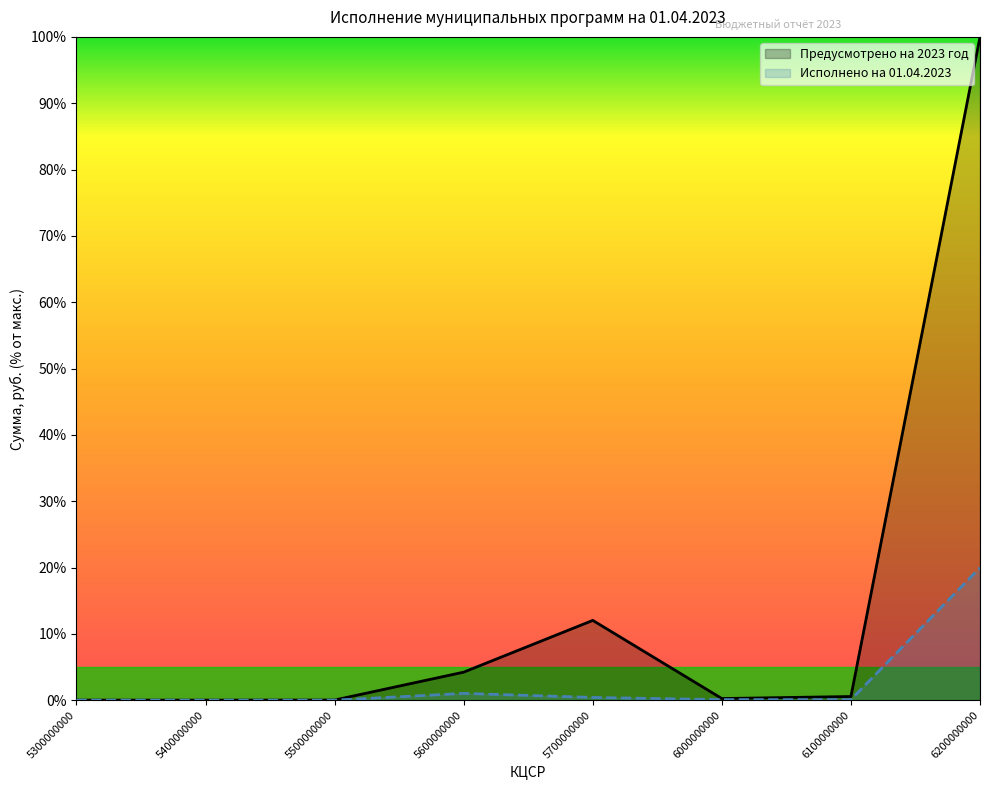

Which has a higher value, 5300000000 or 6100000000?

6100000000